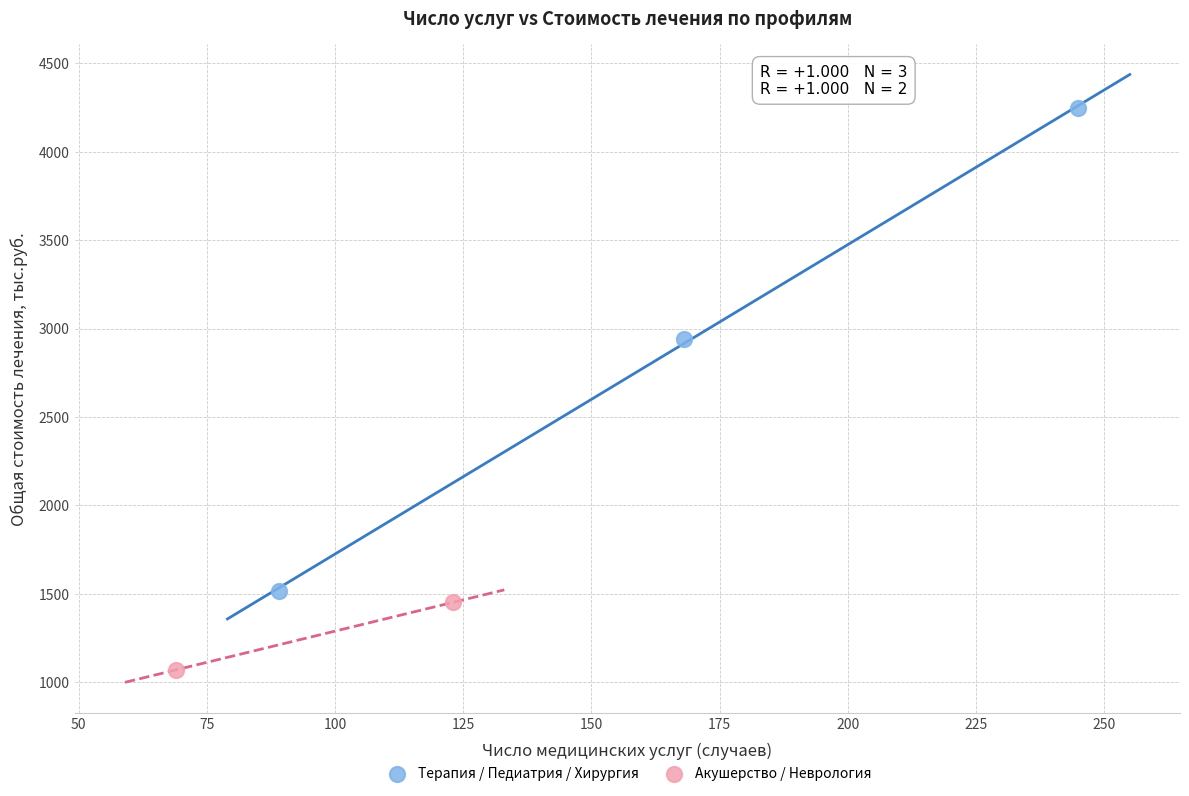

What are all the series names shown in the legend?

Терапия / Педиатрия / Хирургия, Акушерство / Неврология